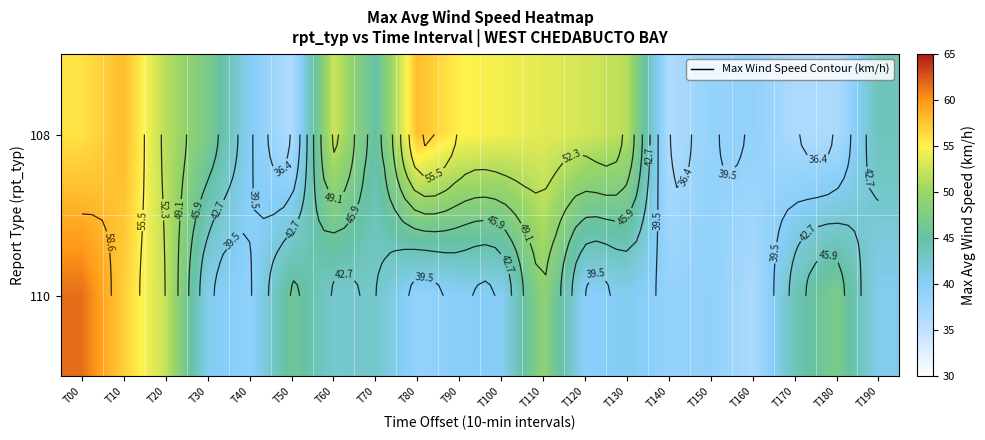

List the series in order of their overall mean, lowest first.

110, 108